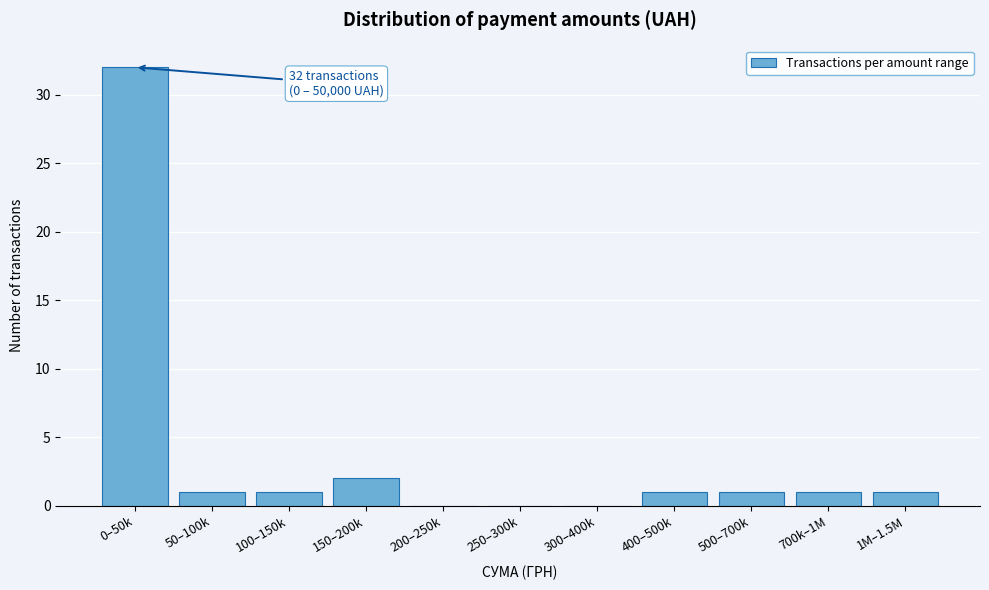

Reading left to right, what are all the values shown in this chart?

0–50k=32	50–100k=1	100–150k=1	150–200k=2	200–250k=0	250–300k=0	300–400k=0	400–500k=1	500–700k=1	700k–1M=1	1M–1.5M=1